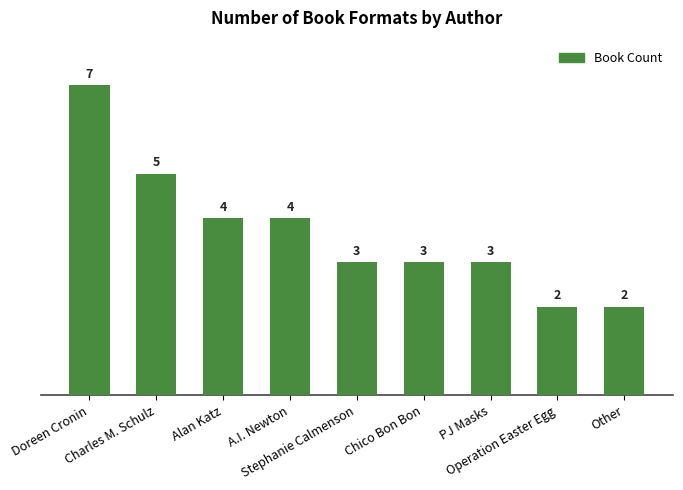

The chart shows a value of 2 at Other. True or false?

True